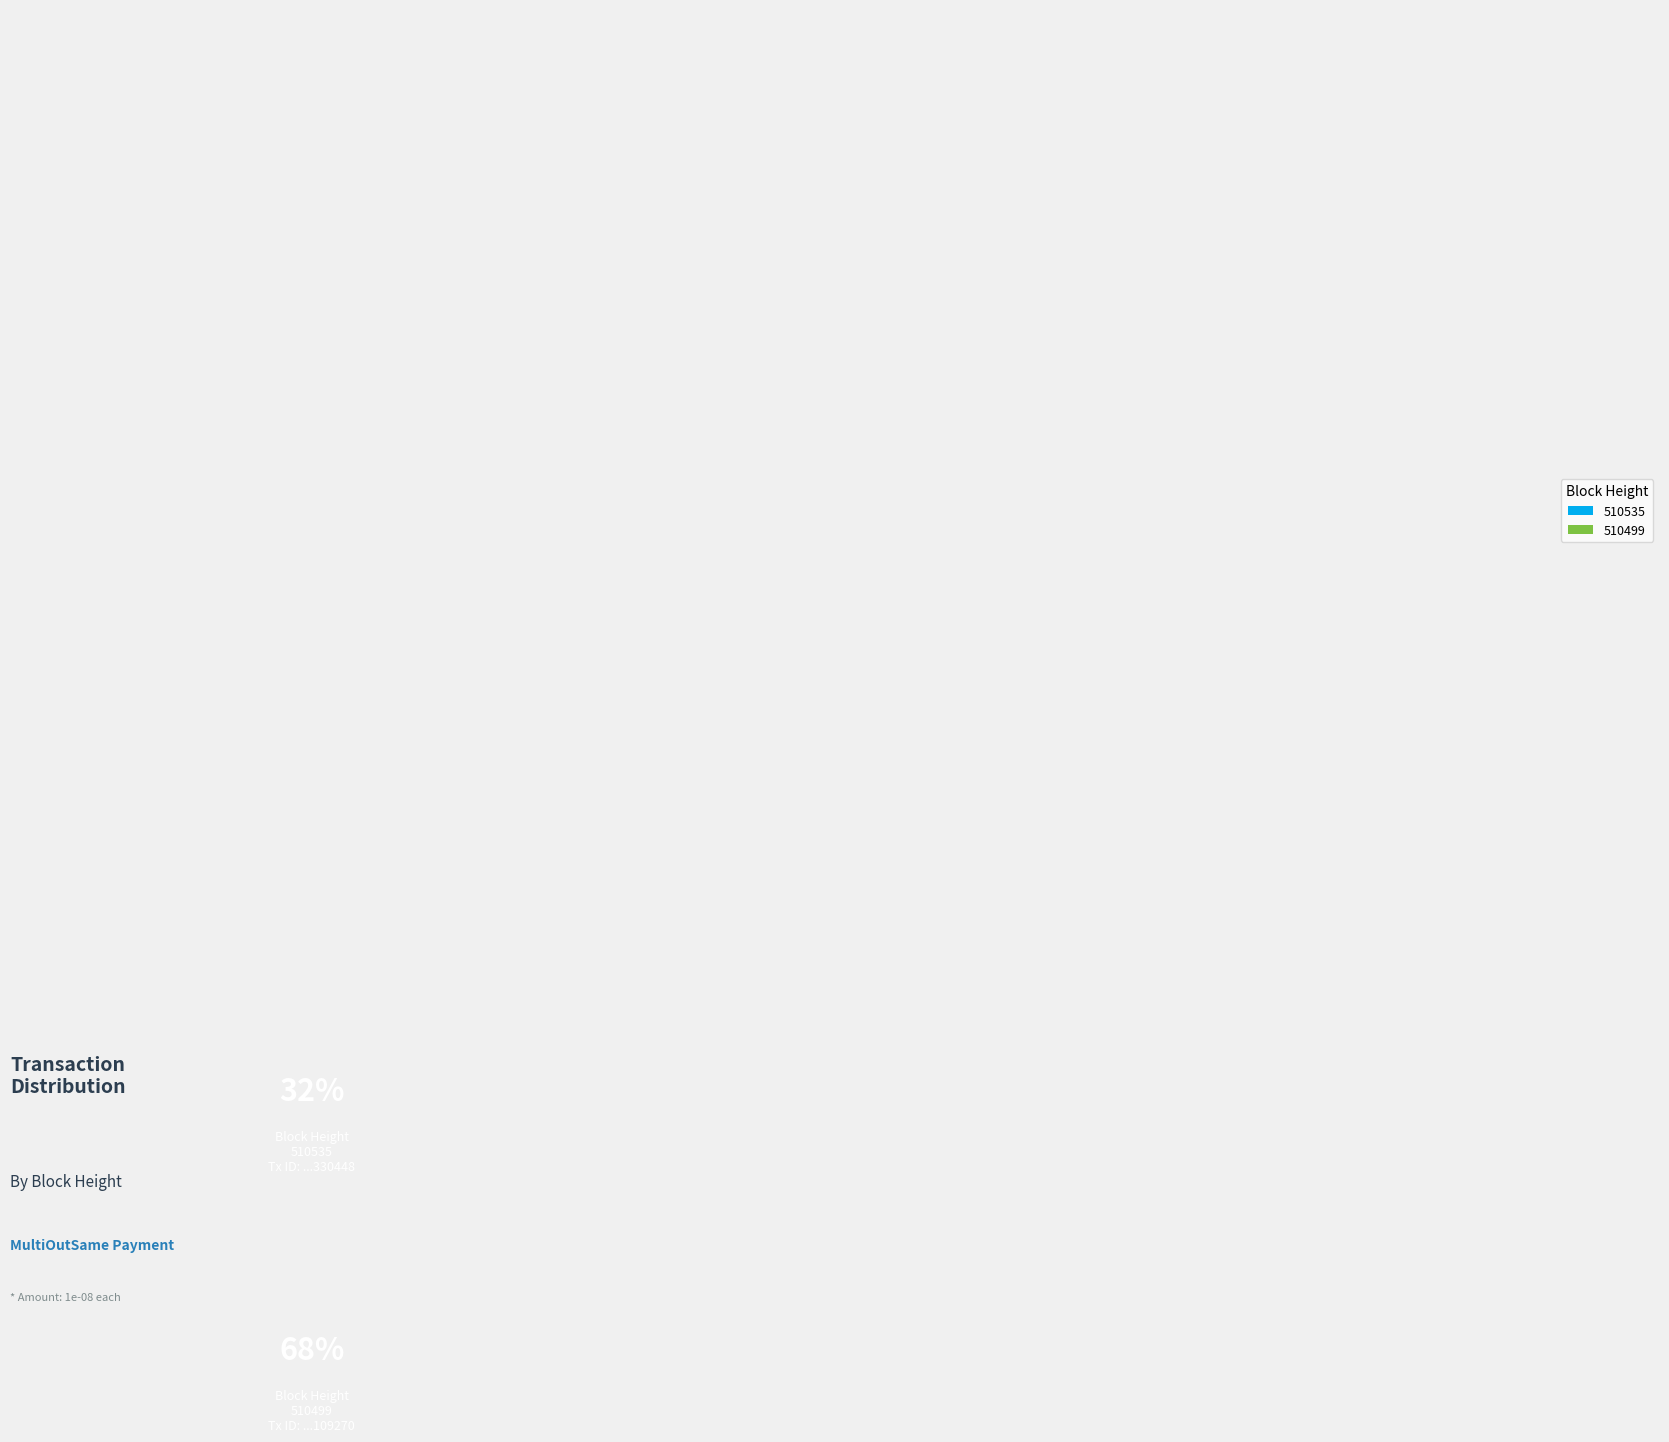

Does 510499 represent more than half of the total?

Yes